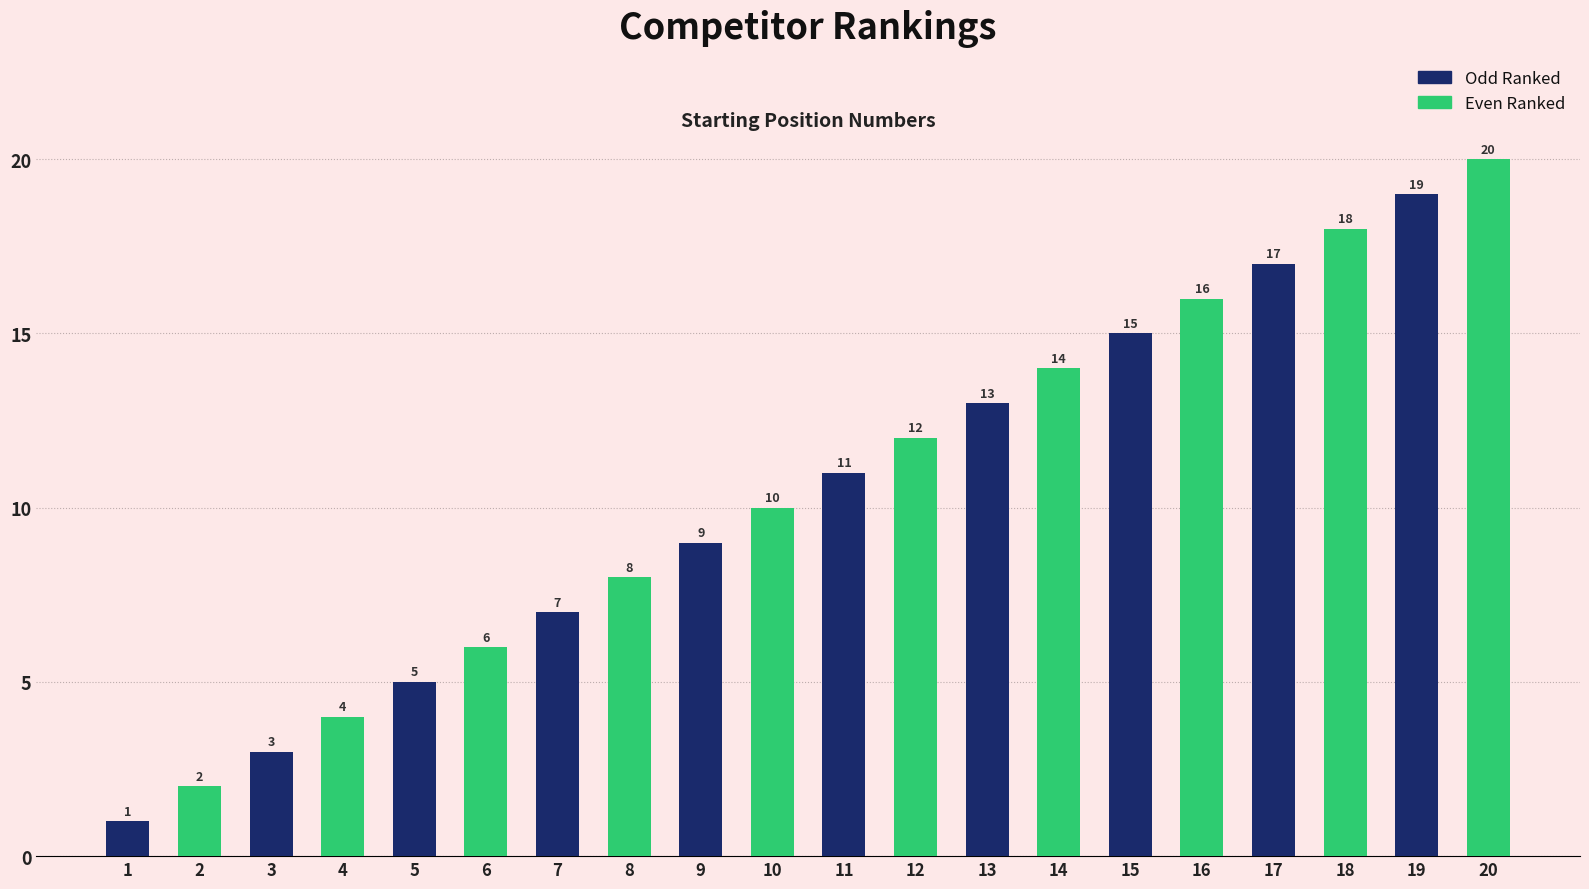

What is the maximum value shown in the chart?

20